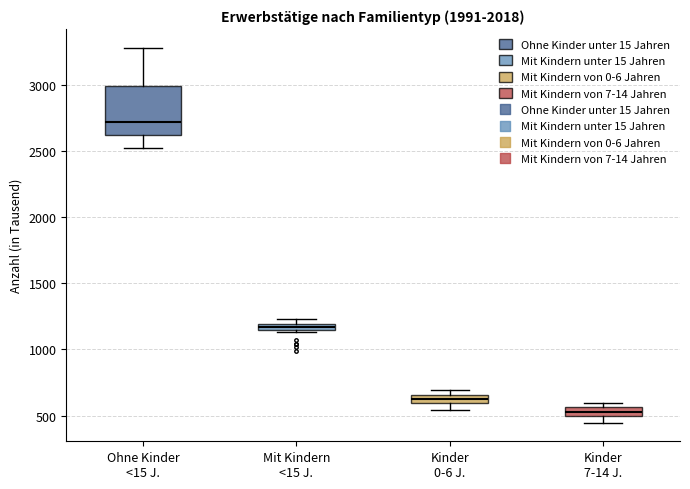

Which box's median line is the lowest?

Kinder 7-14 J.